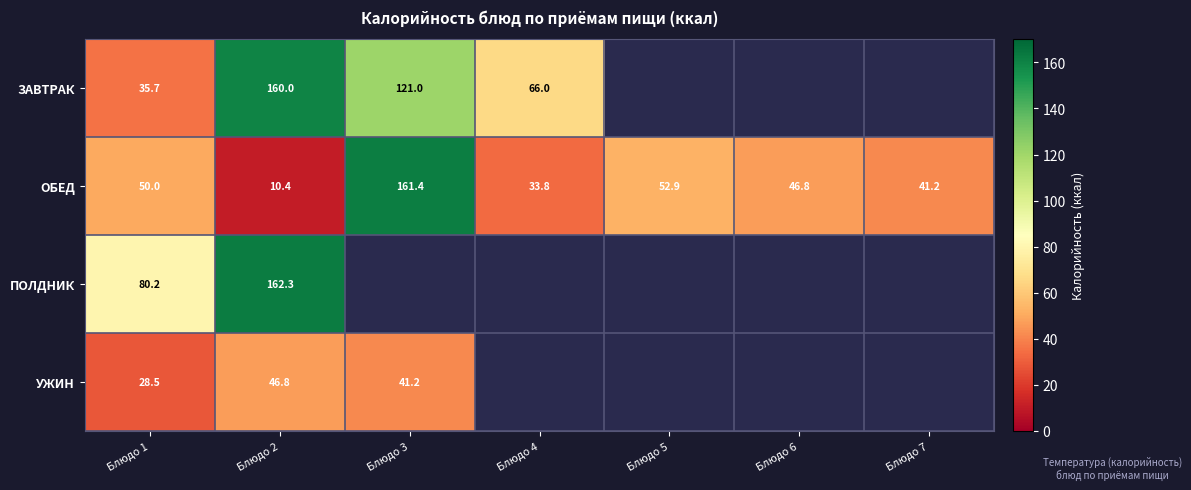

At Блюдо 1, list the series in order from largest to smallest.

ПОЛДНИК, ОБЕД, ЗАВТРАК, УЖИН